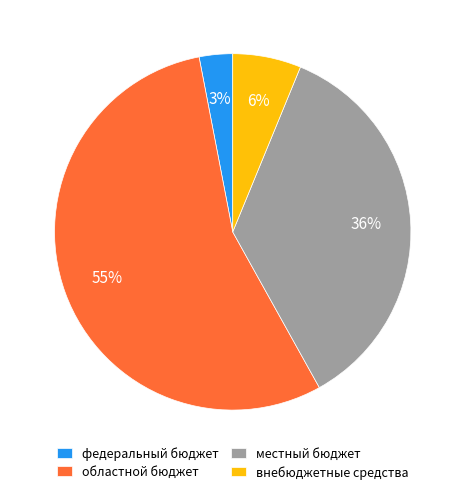

Which has a higher value, местный бюджет or федеральный бюджет?

местный бюджет